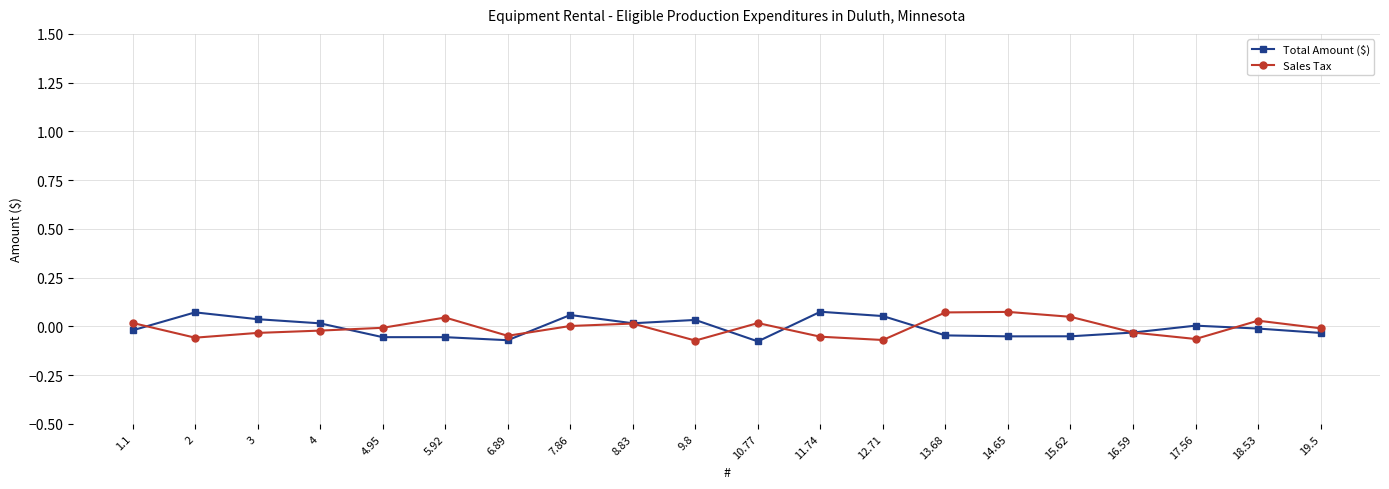

True or false: Total Amount ($) has a value of -0.0 at 18.53.

True